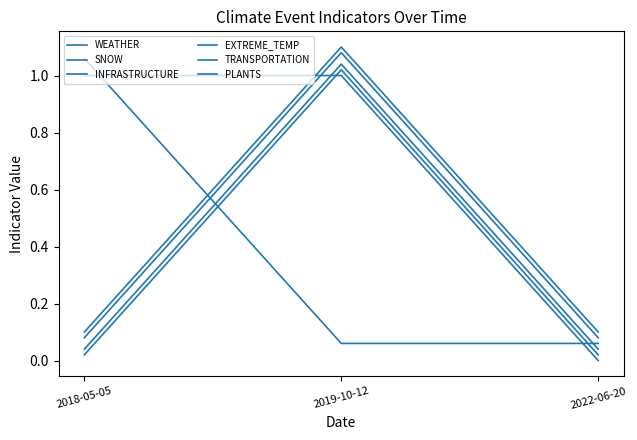

At how many categories does at least one series exceed 0?

3